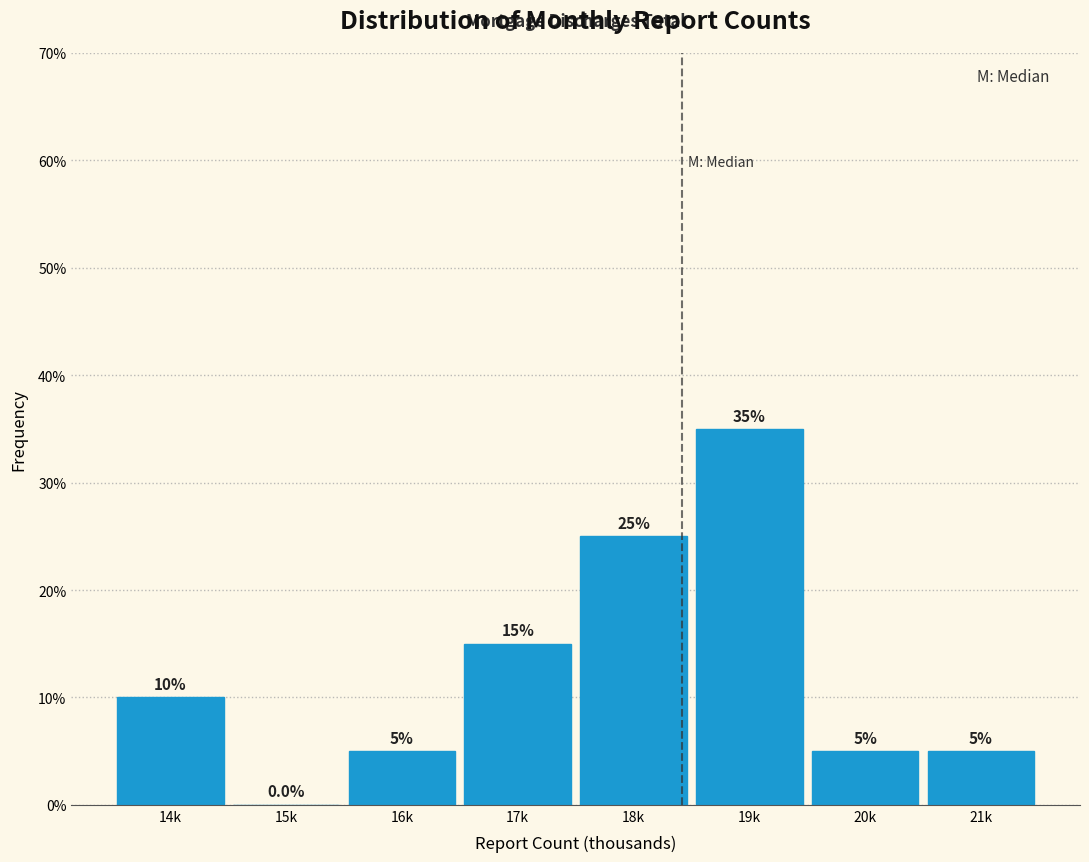

Reading right to left, extract all data points from this chart.

21k=5	20k=5	19k=35	18k=25	17k=15	16k=5	15k=0	14k=10